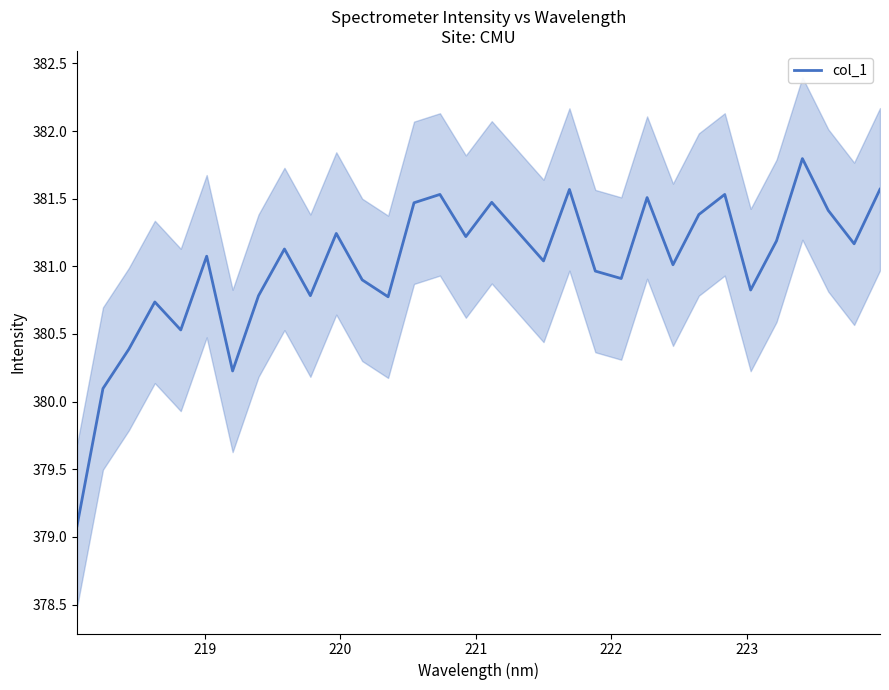

How many values are below 381?

13